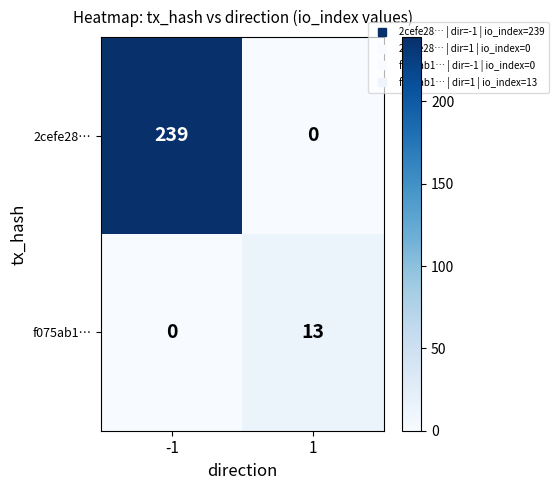

Is it true that f075ab1… equals -4 at -1?

False